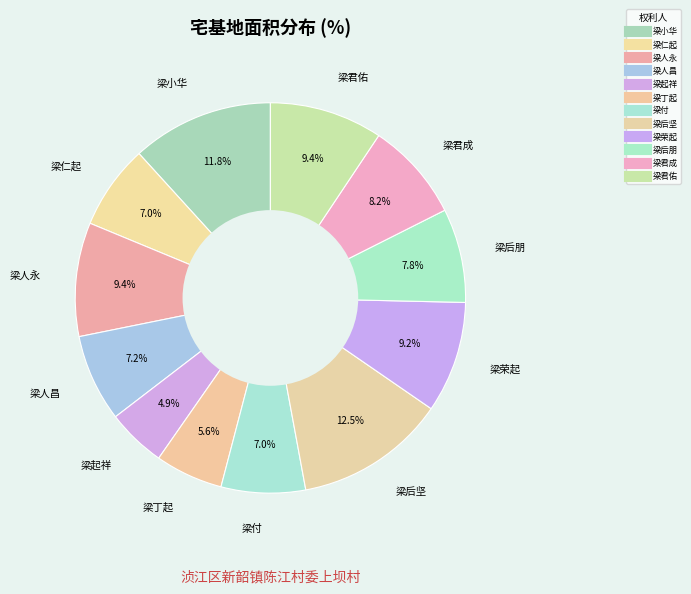

What percentage is the 梁人永 slice, to the nearest percent?

9%